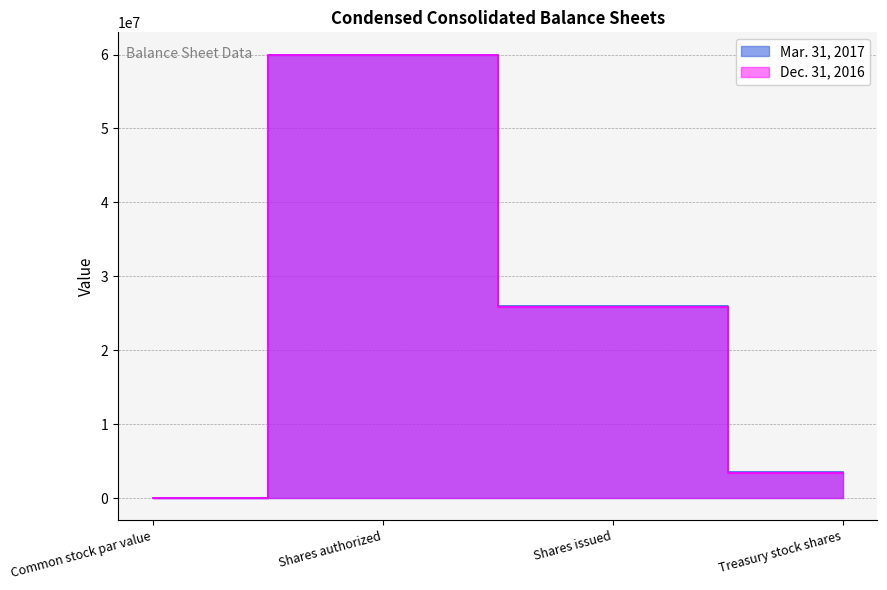

What is the difference between the highest and lowest values at Treasury stock shares?

31229